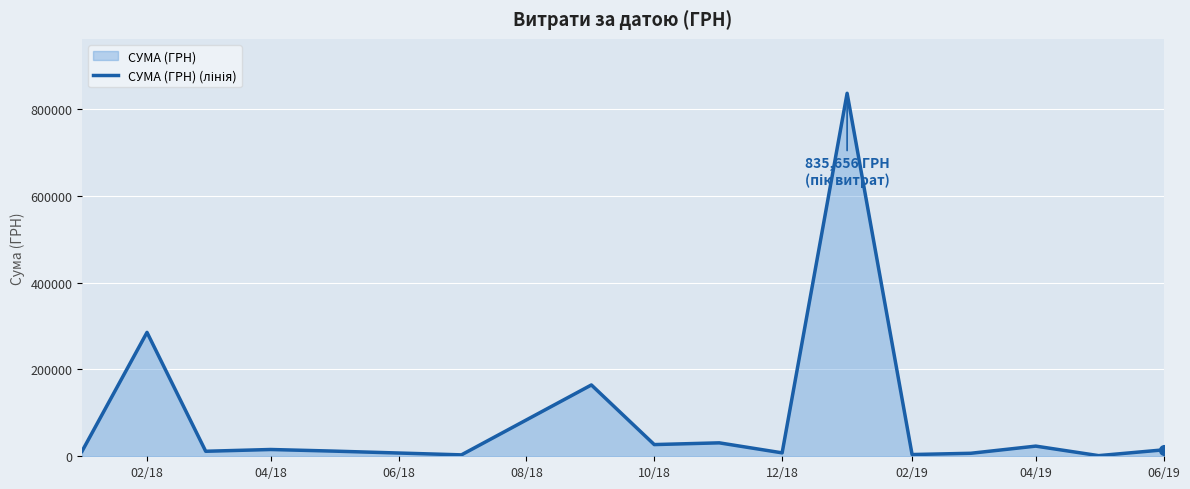

At which label does the data first exceed 14804?

02/18